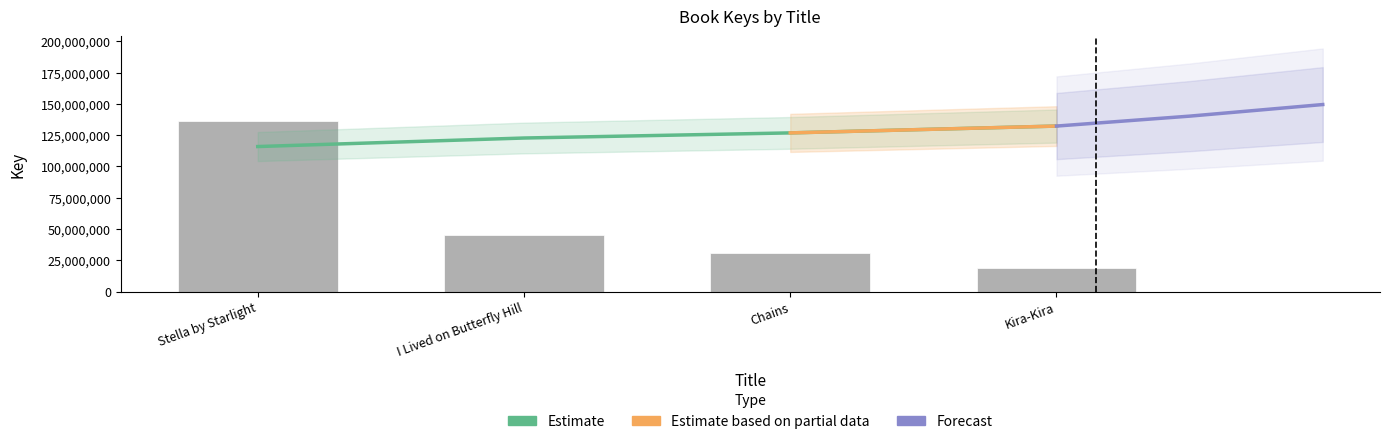

Between Stella by Starlight and Chains, which is larger?

Stella by Starlight